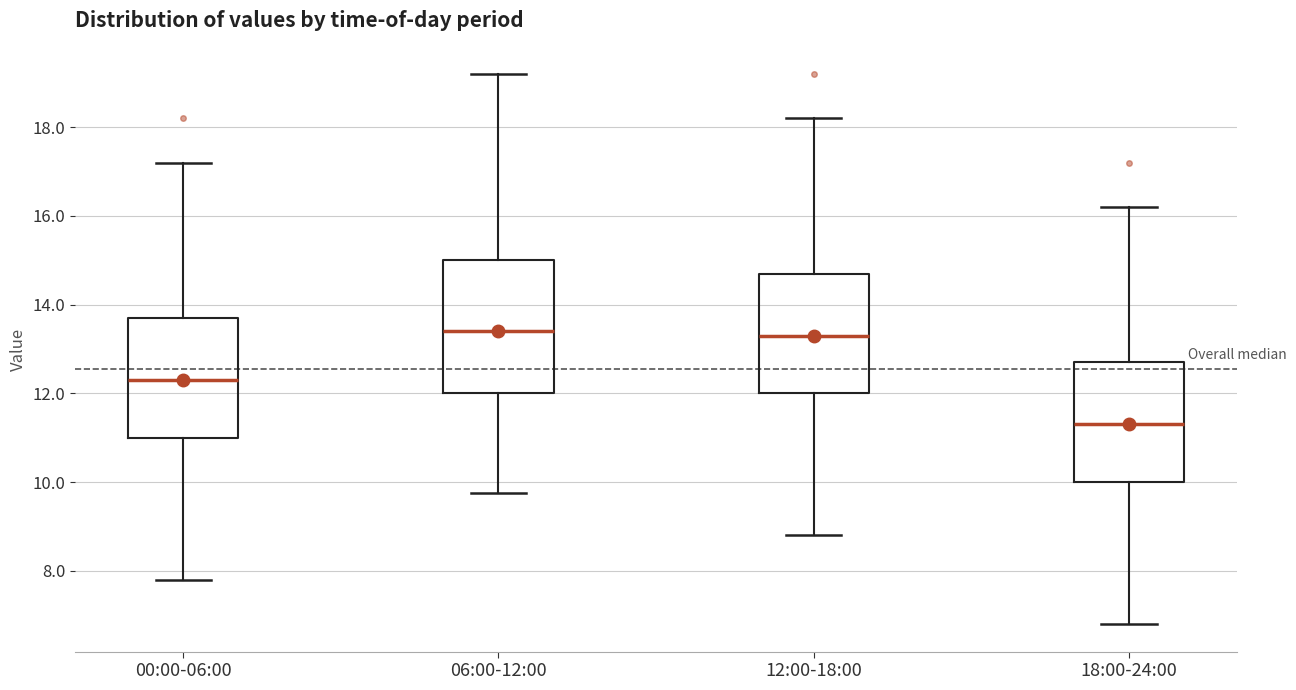

Reading left to right, read every box against the y-axis: the position of its median line, the range the box covers, and the ends of its whiskers. The values are not printed on the chart, so give them approximately, as read against the axis.

00:00-06:00: median 12.4, box 11.0 to 13.8, whiskers 7.8 to 17.2
06:00-12:00: median 13.4, box 12.0 to 15.0, whiskers 9.8 to 19.2
12:00-18:00: median 13.4, box 12.0 to 14.8, whiskers 8.8 to 18.2
18:00-24:00: median 11.4, box 10.0 to 12.8, whiskers 6.8 to 16.2